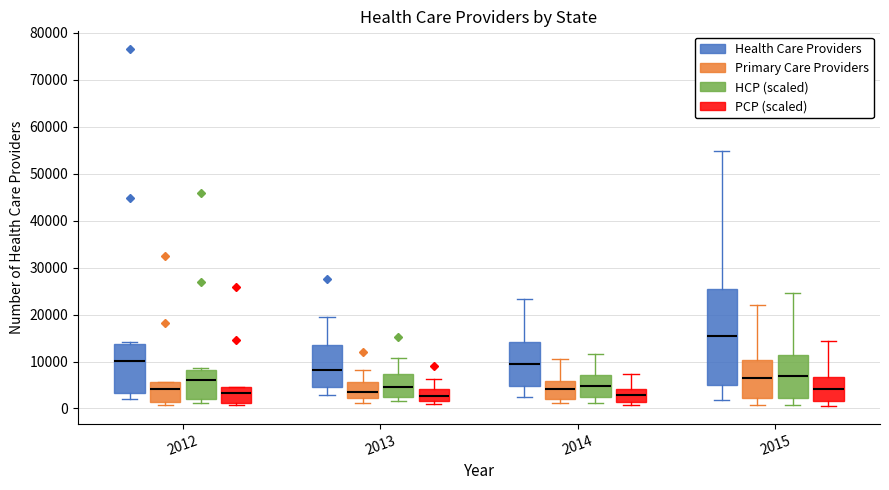

Where is the upper edge of the box for 2013 (Primary Care Providers) on the y-axis? The values are not printed on the chart, so give them approximately, as read against the axis.

6000